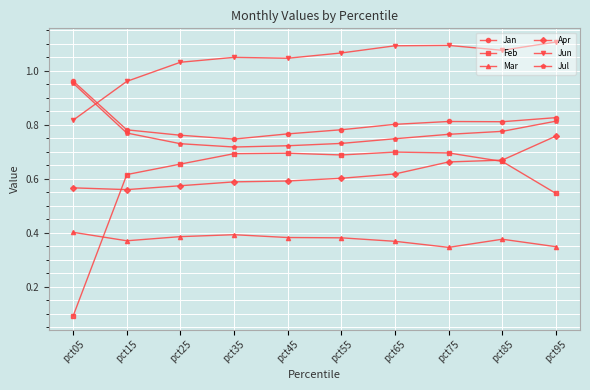

At how many categories does at least one series exceed 0?

10